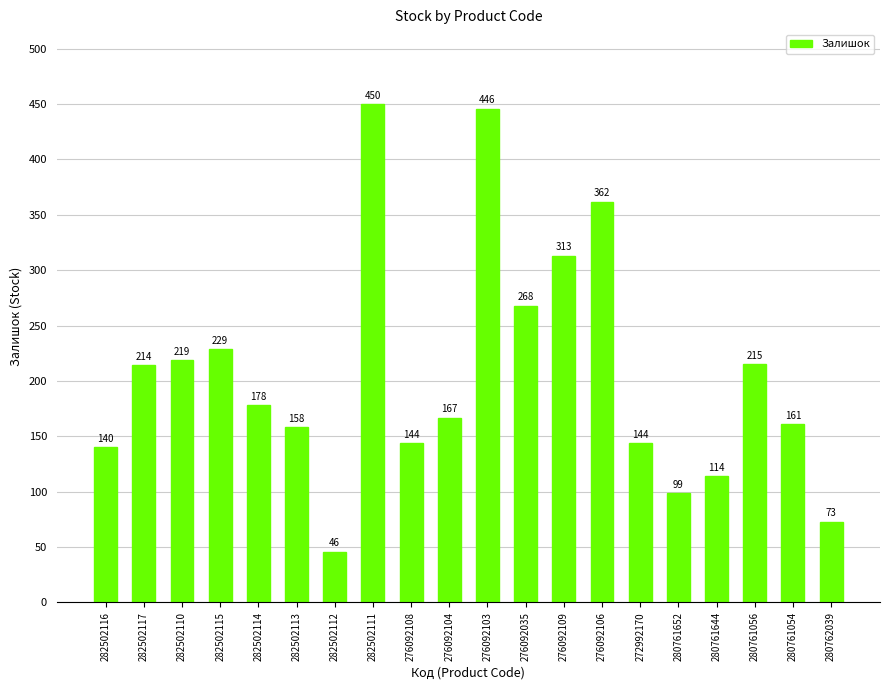

Are the bars grouped side by side (vs. stacked)?

No